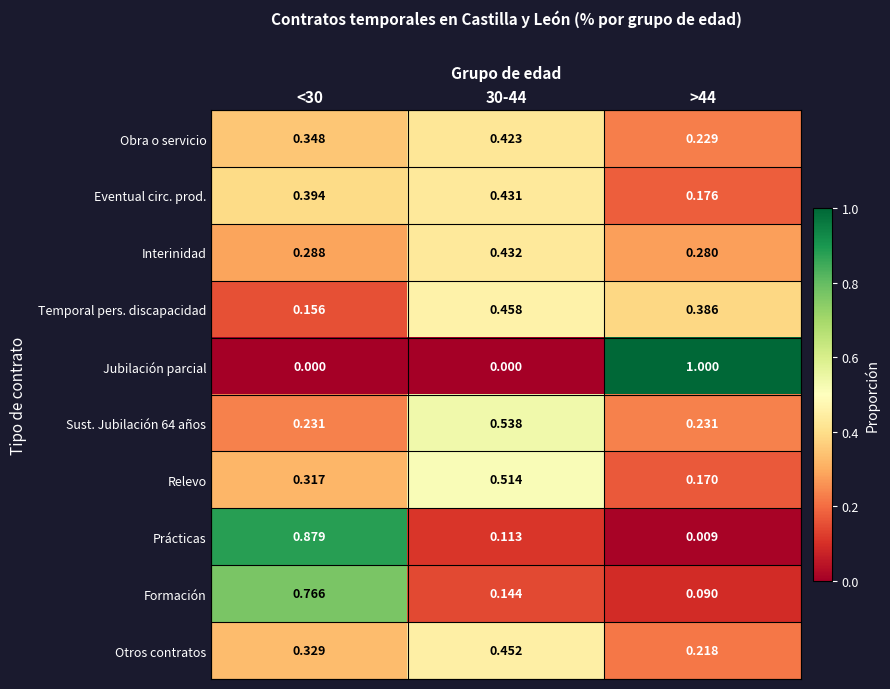

Which series has the widest spread of values?

Jubilación parcial